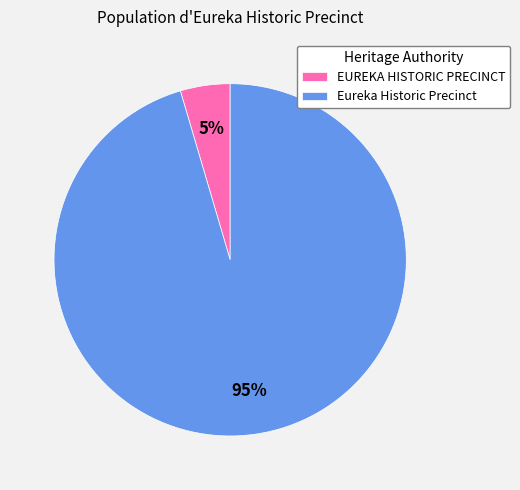

Rank the categories by value from highest to lowest.

Eureka Historic Precinct, EUREKA HISTORIC PRECINCT